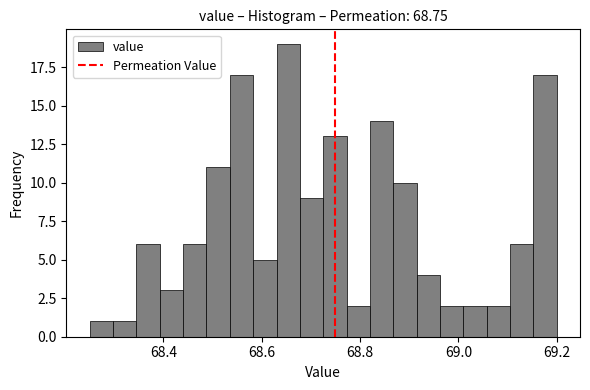

Read against the x-axis, roughly where is the centre of the tallest bar?

68.66